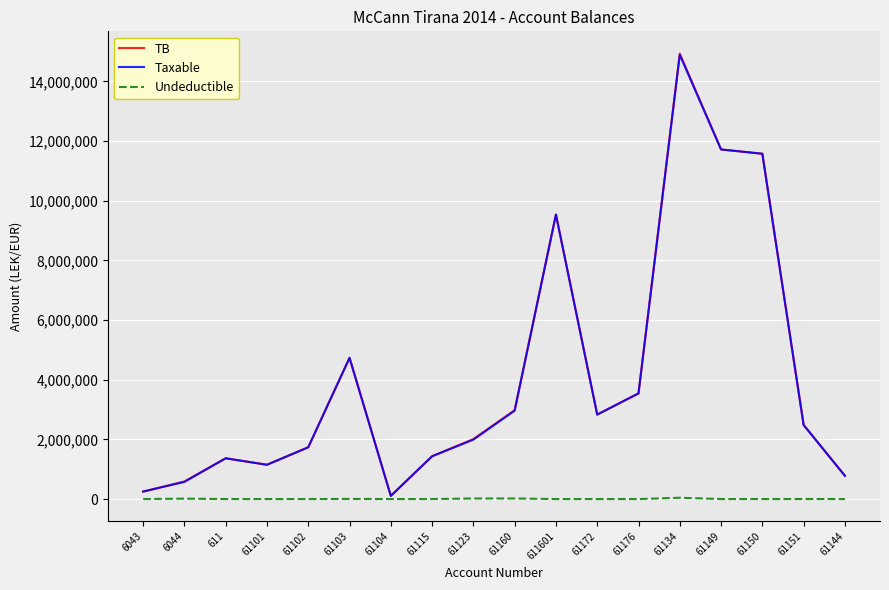

What are all the series names shown in the legend?

TB, Taxable, Undeductible